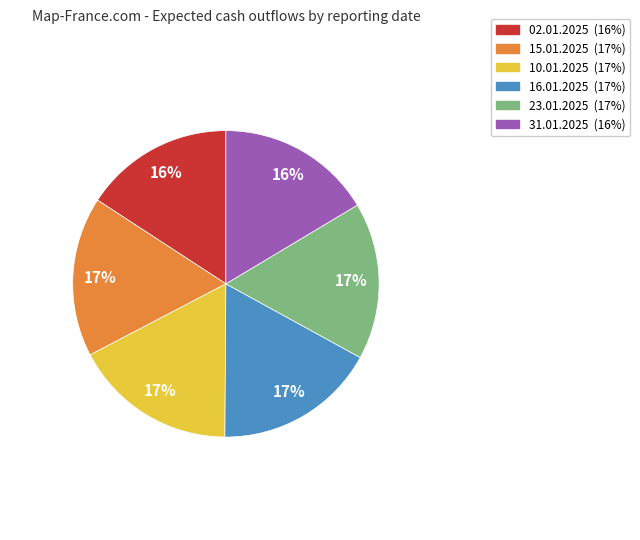

True or false: 10.01.2025 accounts for 29% of the total.

False